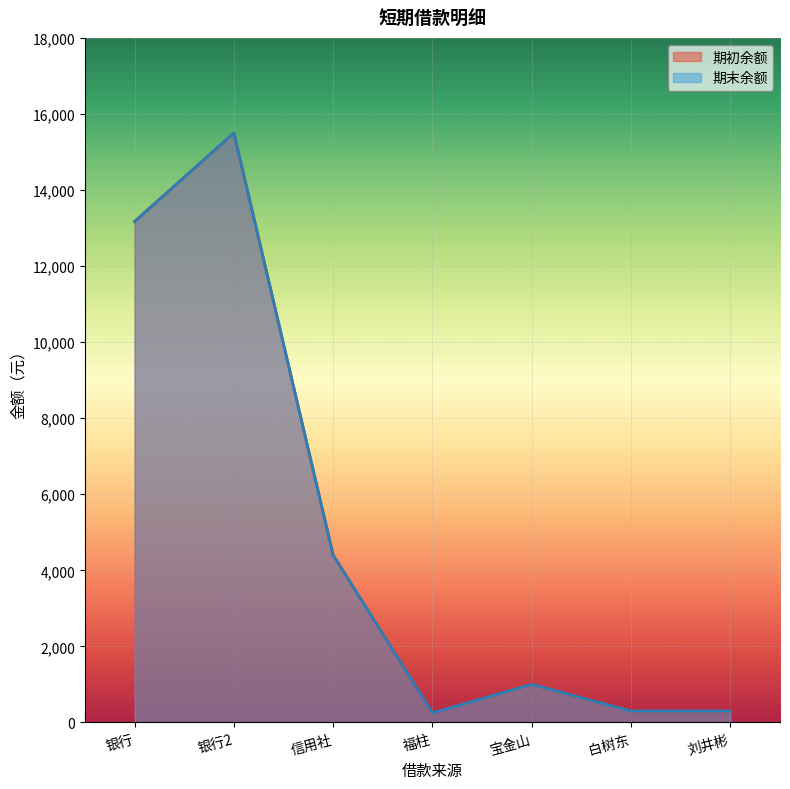

At which category is the sum across all series the highest?

银行2